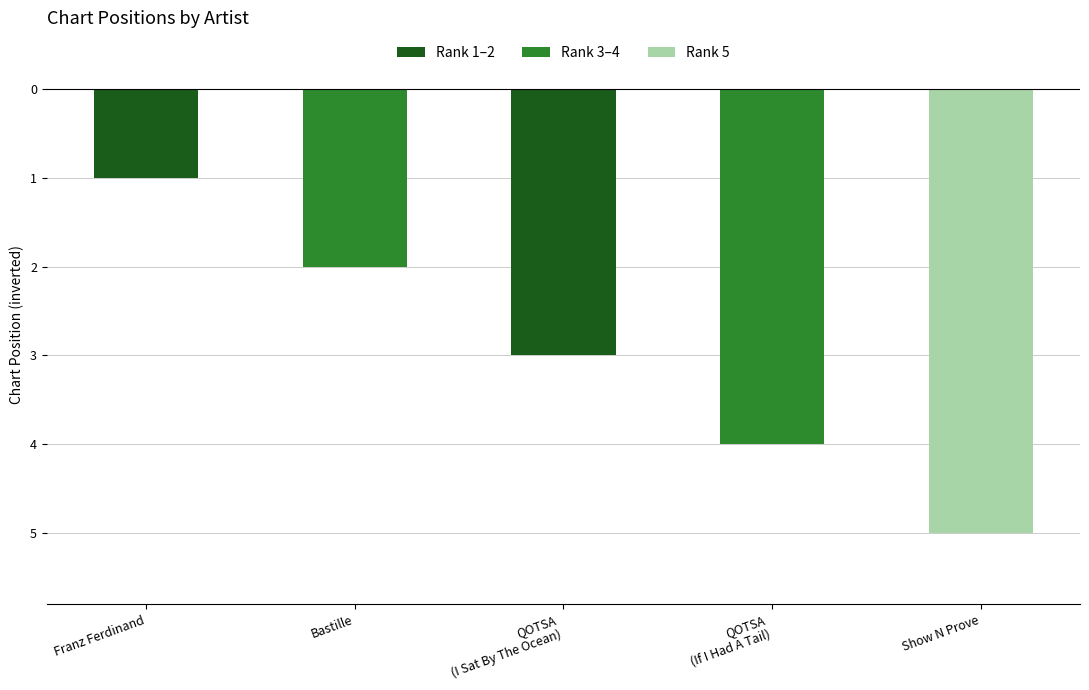

Are the bars horizontal?

No